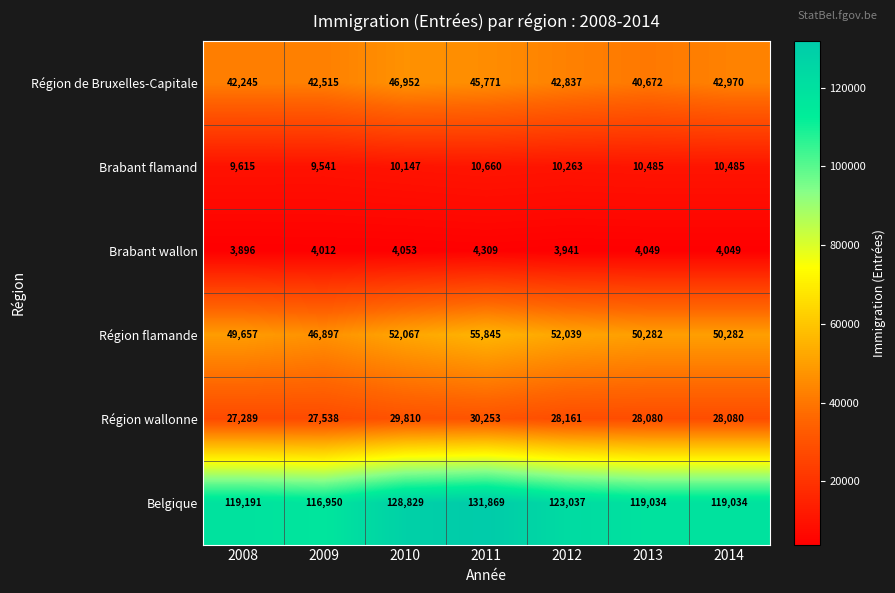

What is the spread (max minus min) of values at 2014?

114985